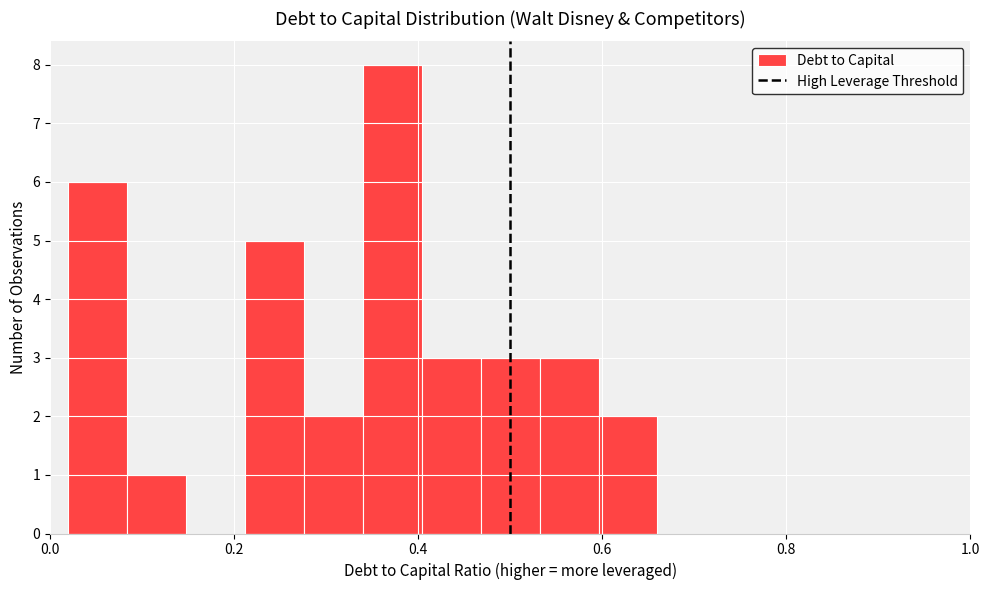

Read against the x-axis, roughly where is the centre of the tallest bar?

0.38